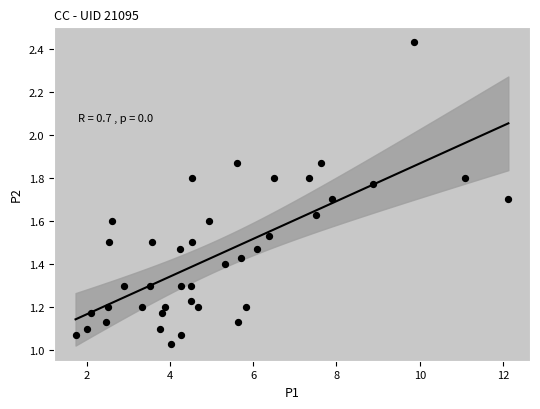

What is the range of X values (max minus min)?

10.4